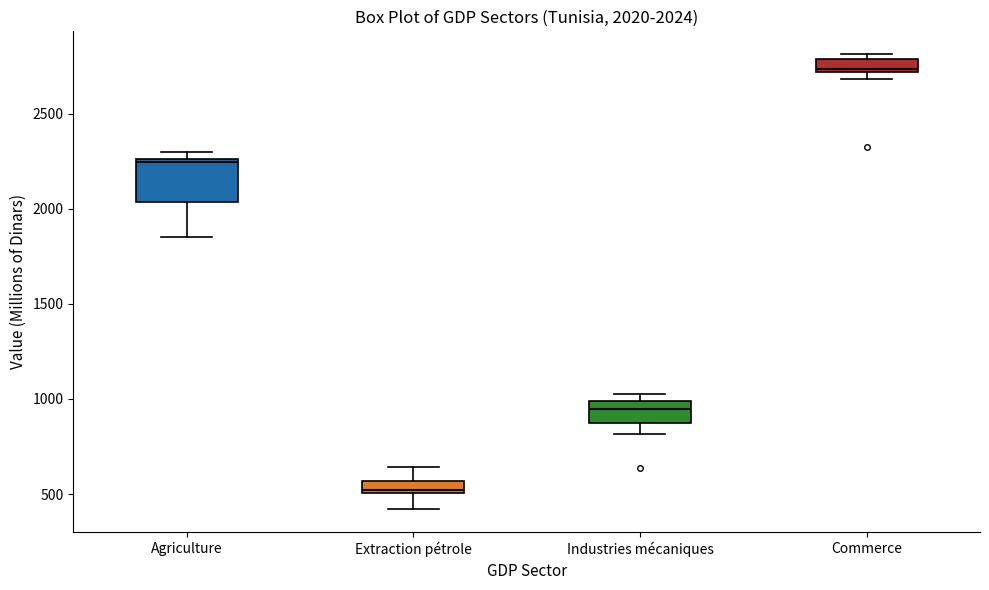

Comparing the boxes themselves (not the whiskers), which one is the tallest?

Agriculture